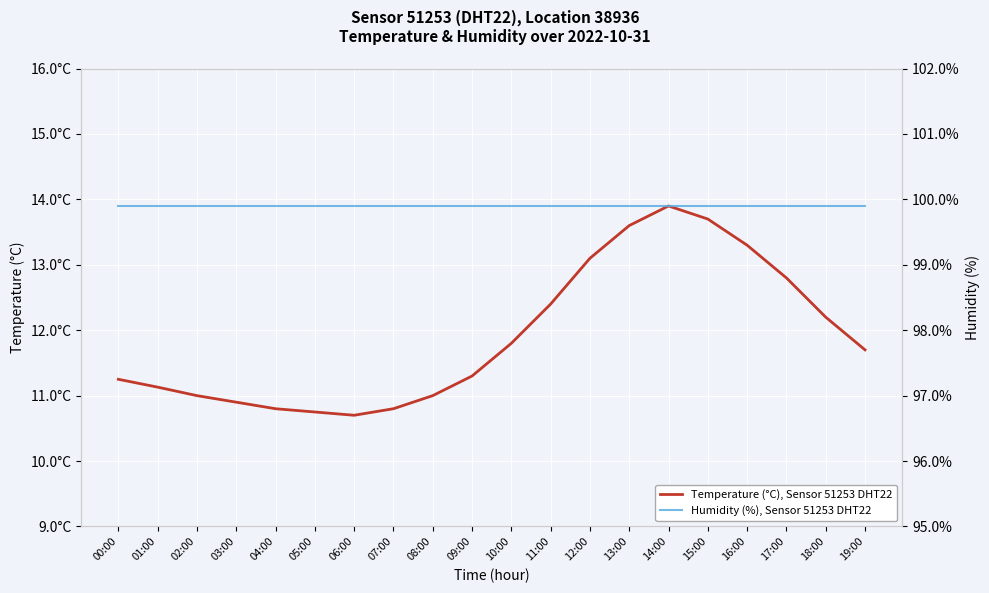

True or false: Humidity (%), Sensor 51253 DHT22 has a value of 58.5 at 07:00.

False